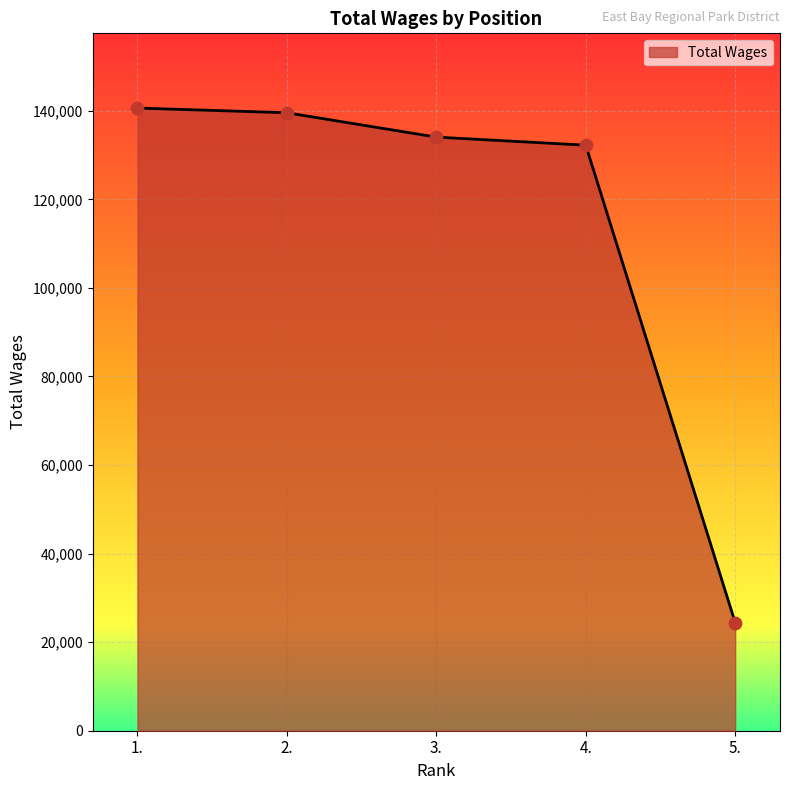

What is the ratio of the value at 4. to the value at 5.?

5.4